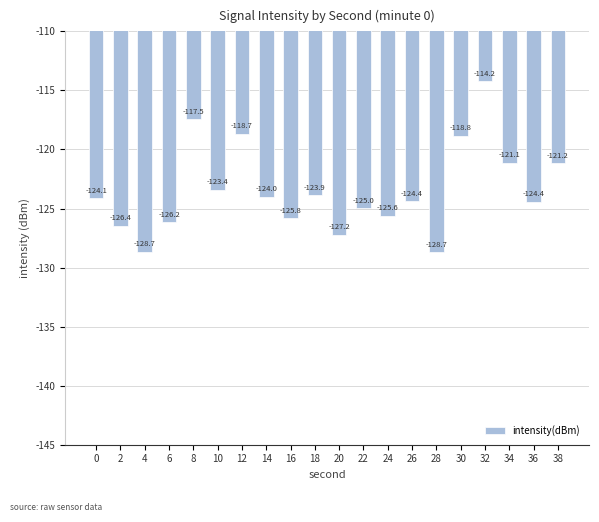

Are the bars grouped side by side (vs. stacked)?

No